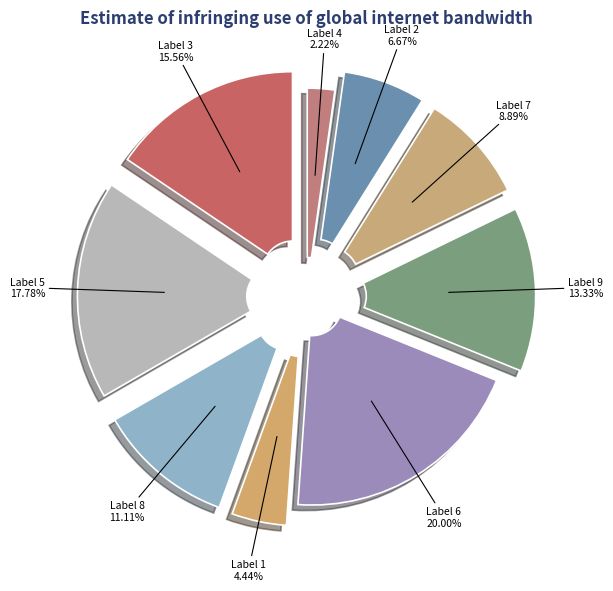

Count the number of slices in the pie.

9